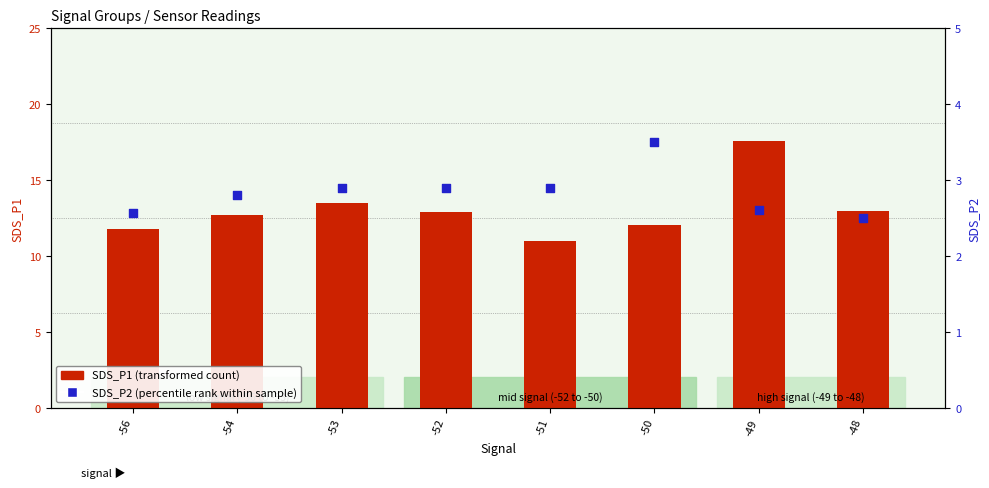

Is the value of SDS_P2 (percentile rank within sample) at -48 greater than the value of SDS_P1 (transformed count) at -49?

No